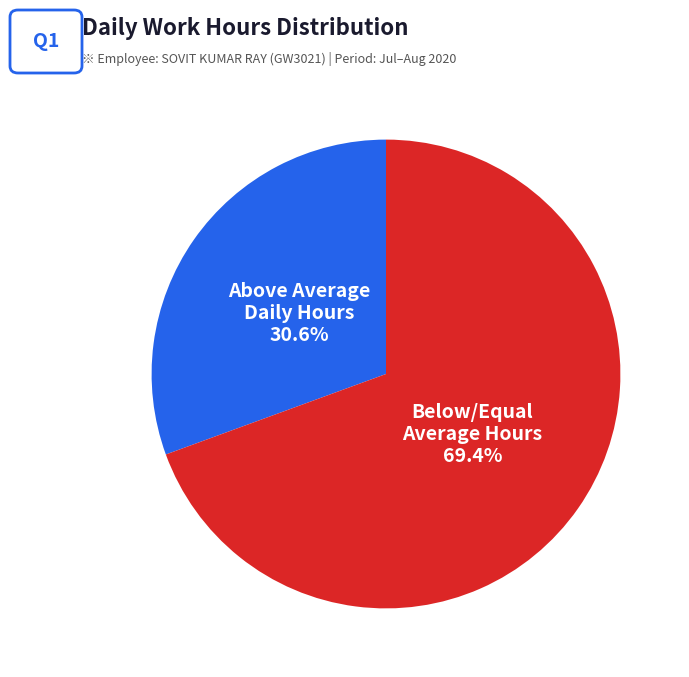

What is the ratio of the value at Below/Equal Average Hours to the value at Above Average Daily Hours?

2.3